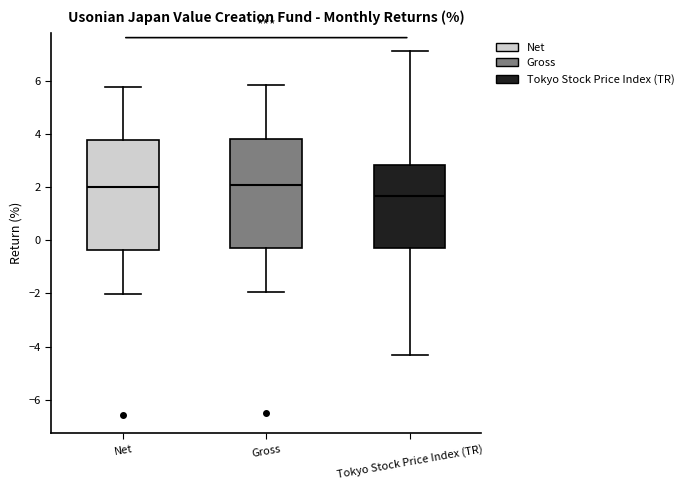

Which box has the lowest median line?

Tokyo Stock Price Index (TR)